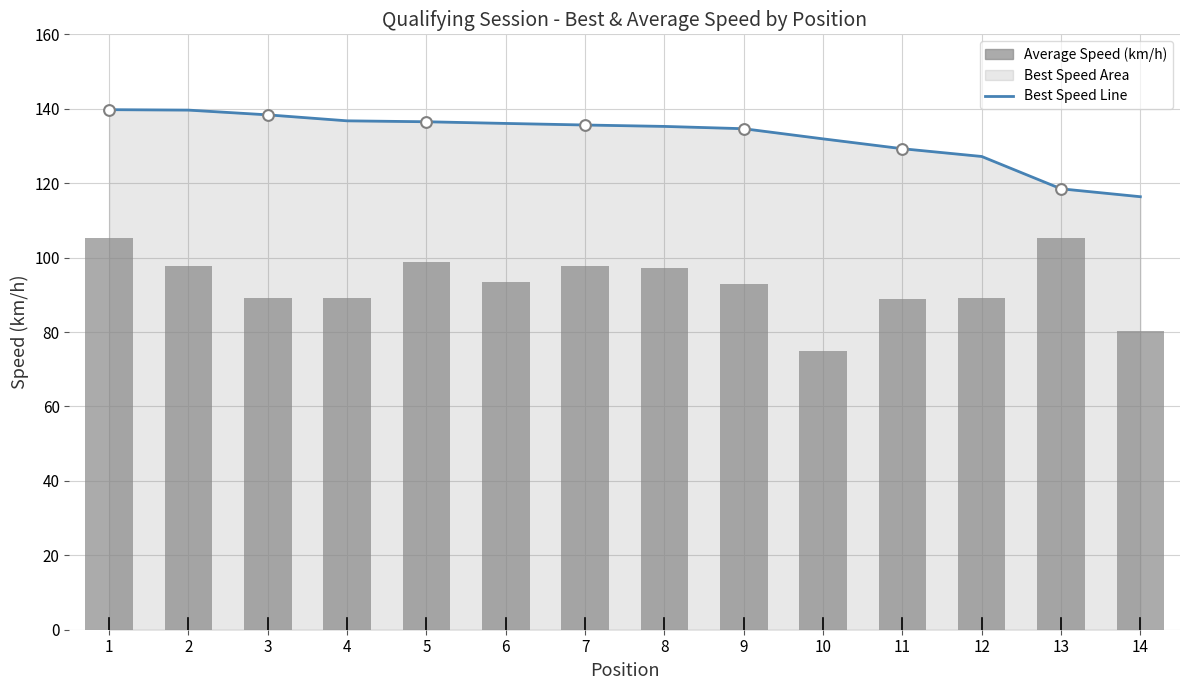

What is the total value across all series at 3?

227.5